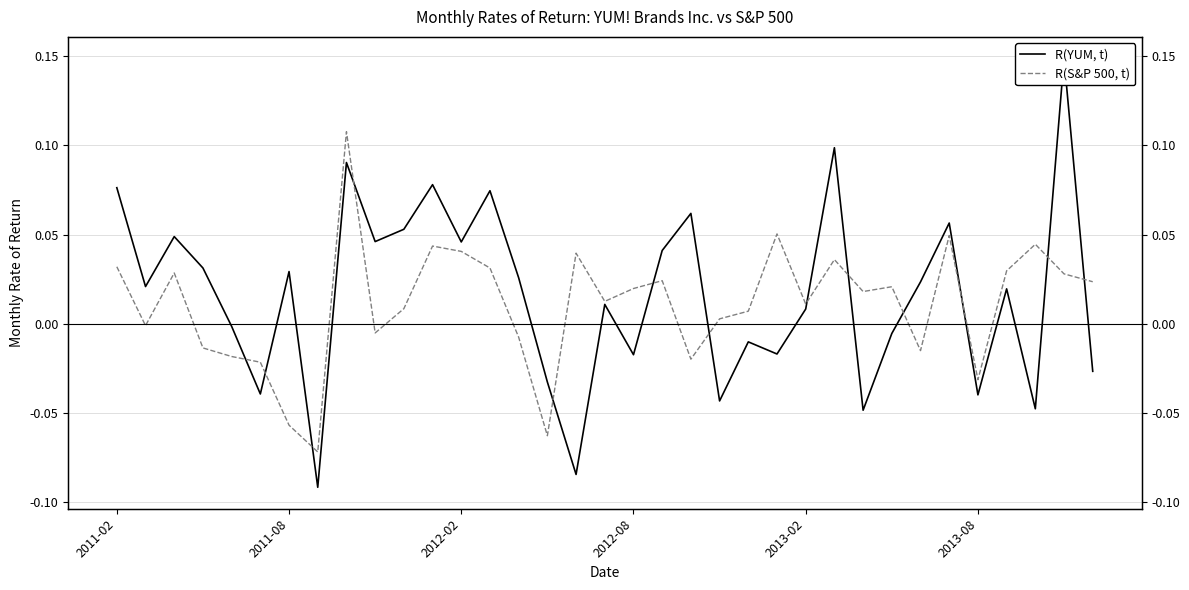

At 32, list the series in order from largest to smallest.

R(S&P 500, t), R(YUM, t)